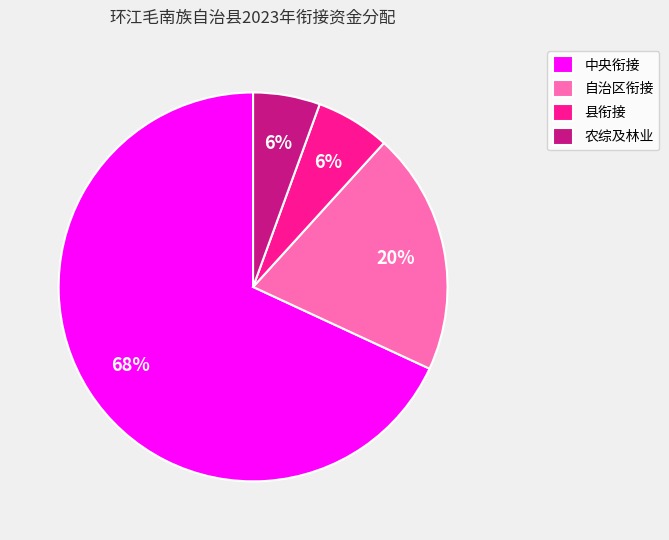

Between 自治区衔接 and 中央衔接, which is larger?

中央衔接